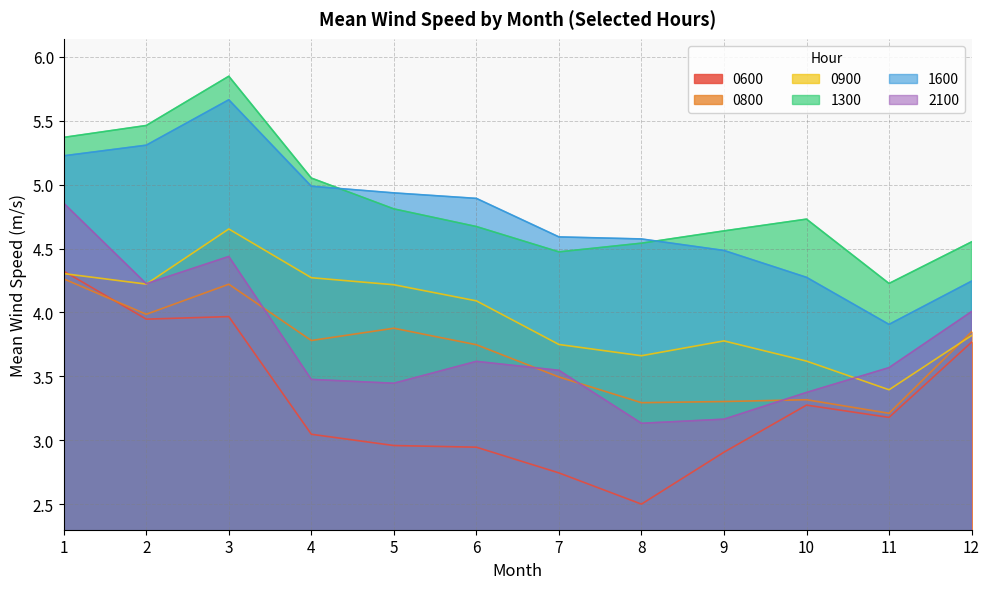

Which series has the largest total across all categories?

1300